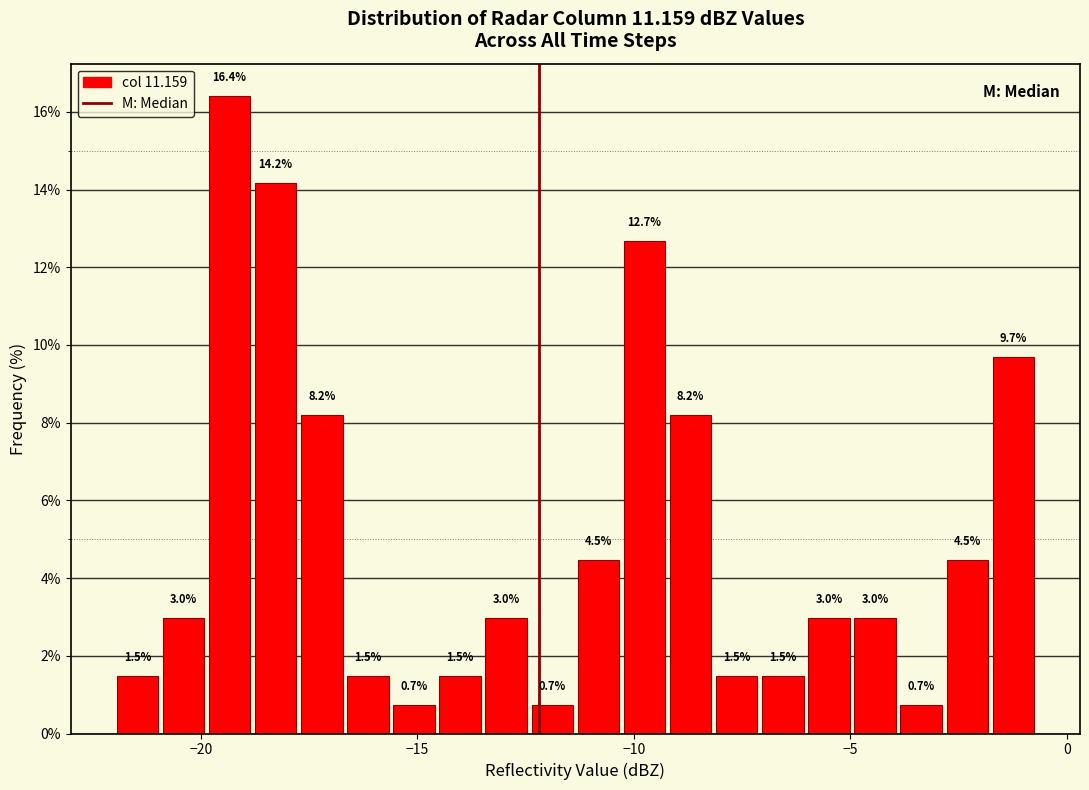

Read against the x-axis, roughly where is the centre of the tallest bar?

-19.5